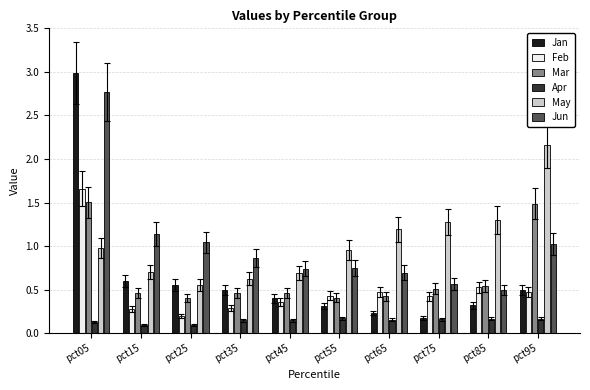

Which series changed the most between pct35 and pct45?

Jun